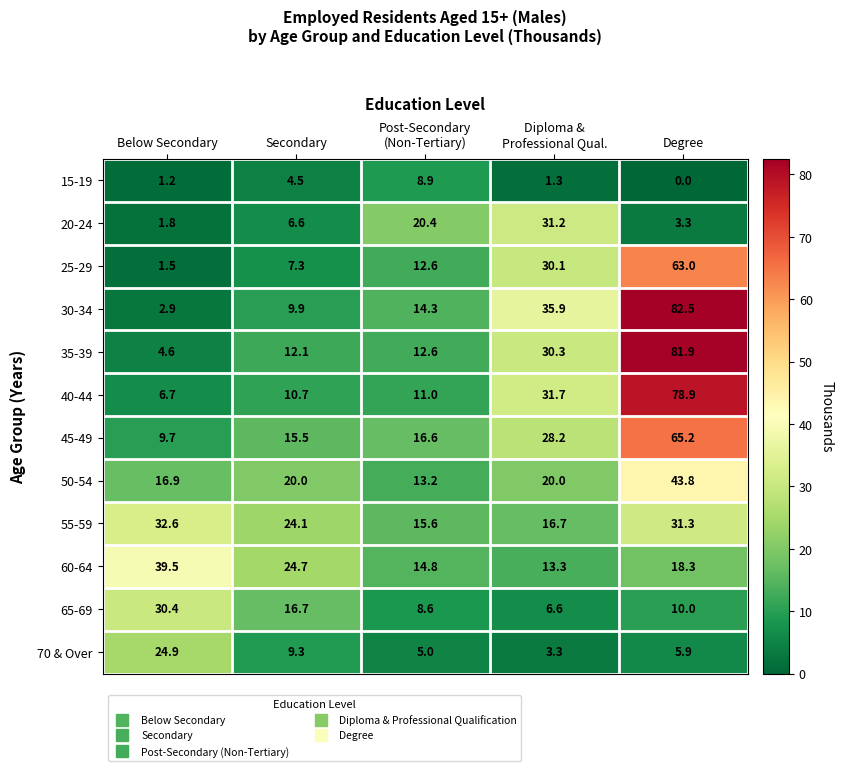

At which category is the sum across all series the highest?

Degree